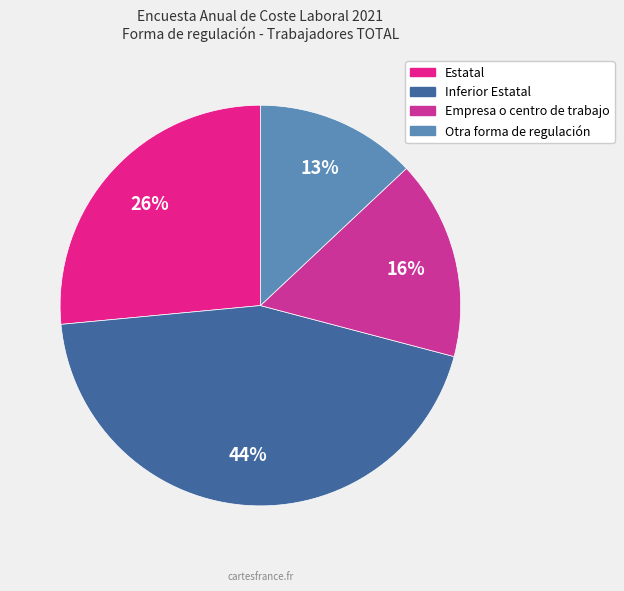

How many slices are in this pie chart?

4